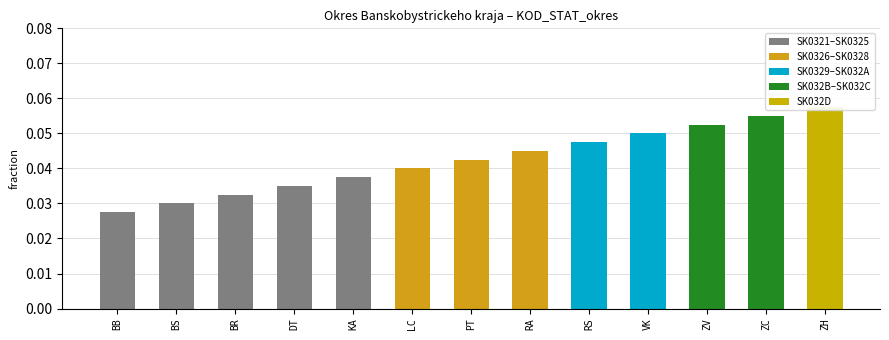

Reading left to right, extract all data points from this chart.

BB=0.0	BS=0.0	BR=0.0	DT=0.0	KA=0.0	LC=0.0	PT=0.0	RA=0.0	RS=0.0	VK=0.1	ZV=0.1	ZC=0.1	ZH=0.1